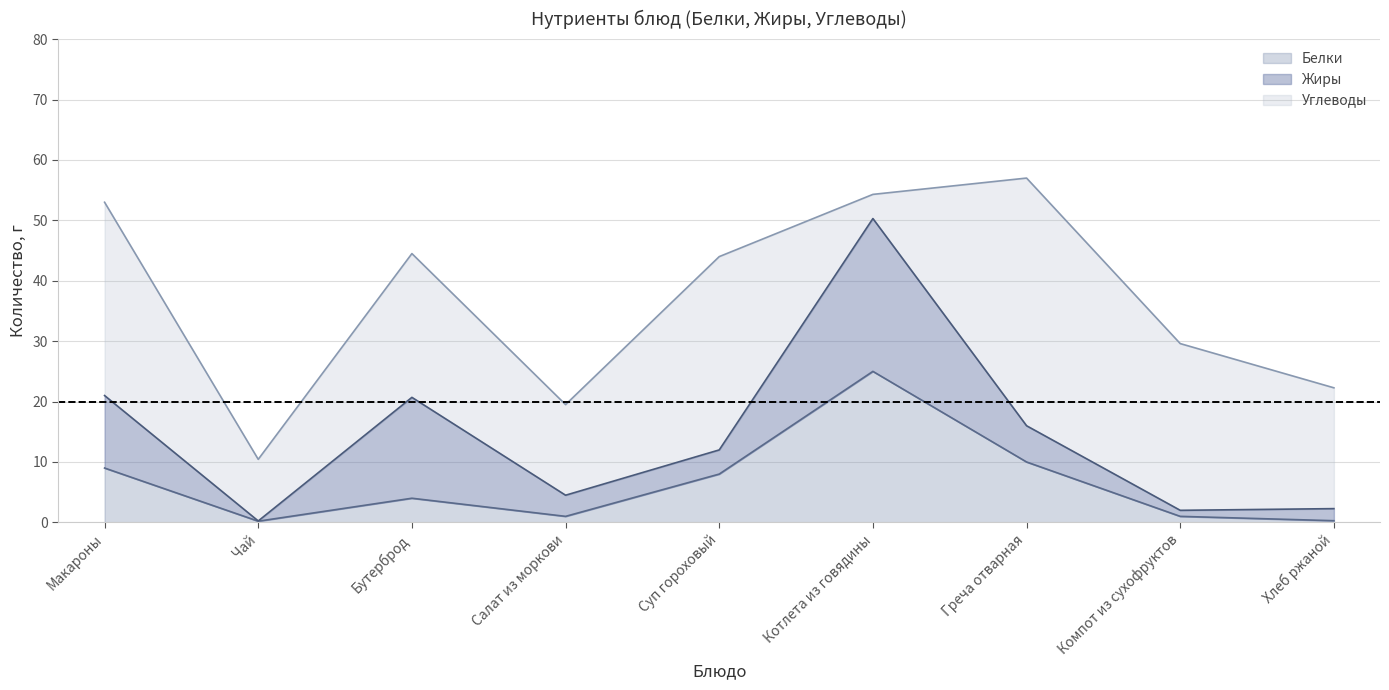

Reading left to right, transcribe all the data shown in this chart.

Белки: 9.0	0.2	4.0	1.0	8.0	25.0	10.0	1.0	0.3
Жиры: 12.0	0.0	16.7	3.5	4.0	25.3	6.0	1.0	2.0
Углеводы: 32.0	10.2	23.8	15.0	32.0	4.0	41.0	27.6	20.0